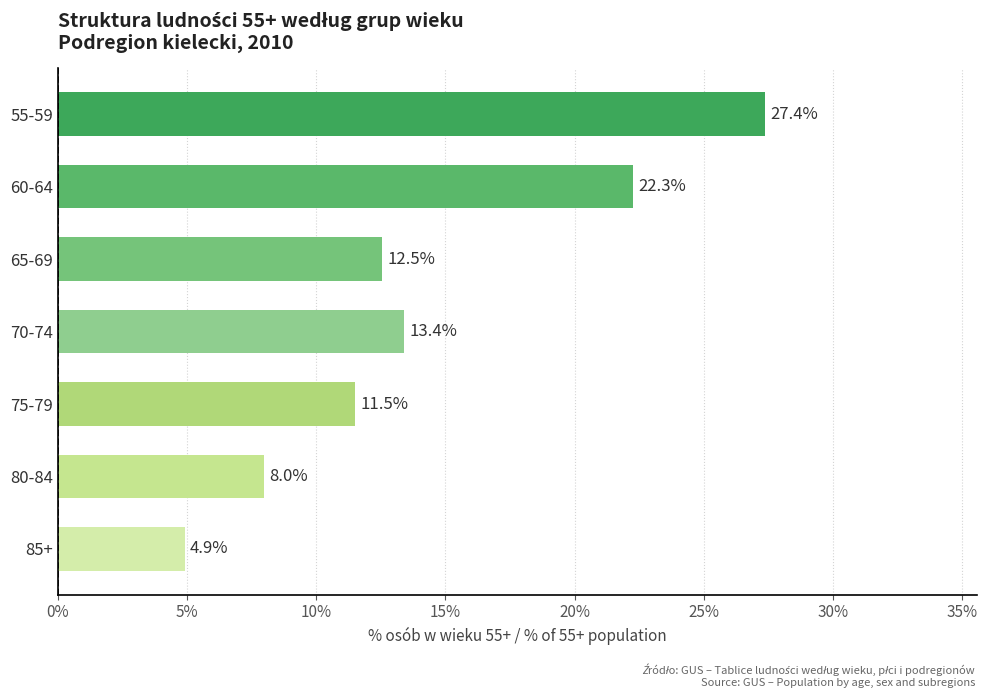

Approximately how many times larger is the value at 80-84 compared to 75-79?

0.7